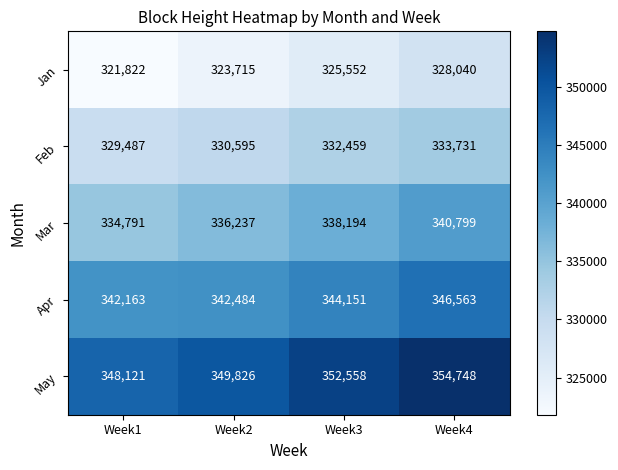

Reading left to right, extract all data points from this chart.

Jan: 321822	323715	325552	328040
Feb: 329487	330595	332459	333731
Mar: 334791	336237	338194	340799
Apr: 342163	342484	344151	346563
May: 348121	349826	352558	354748